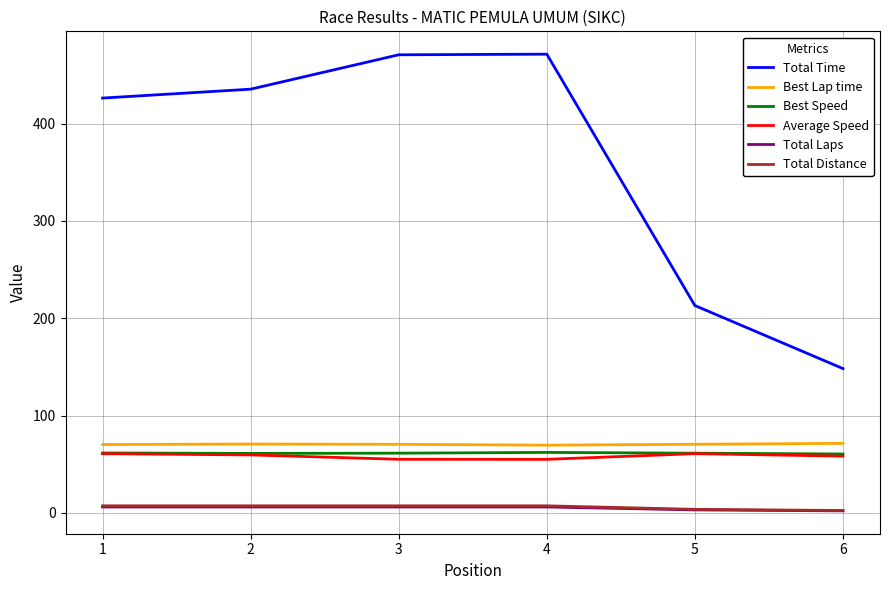

True or false: Total Laps and Best Speed cross at least once.

False